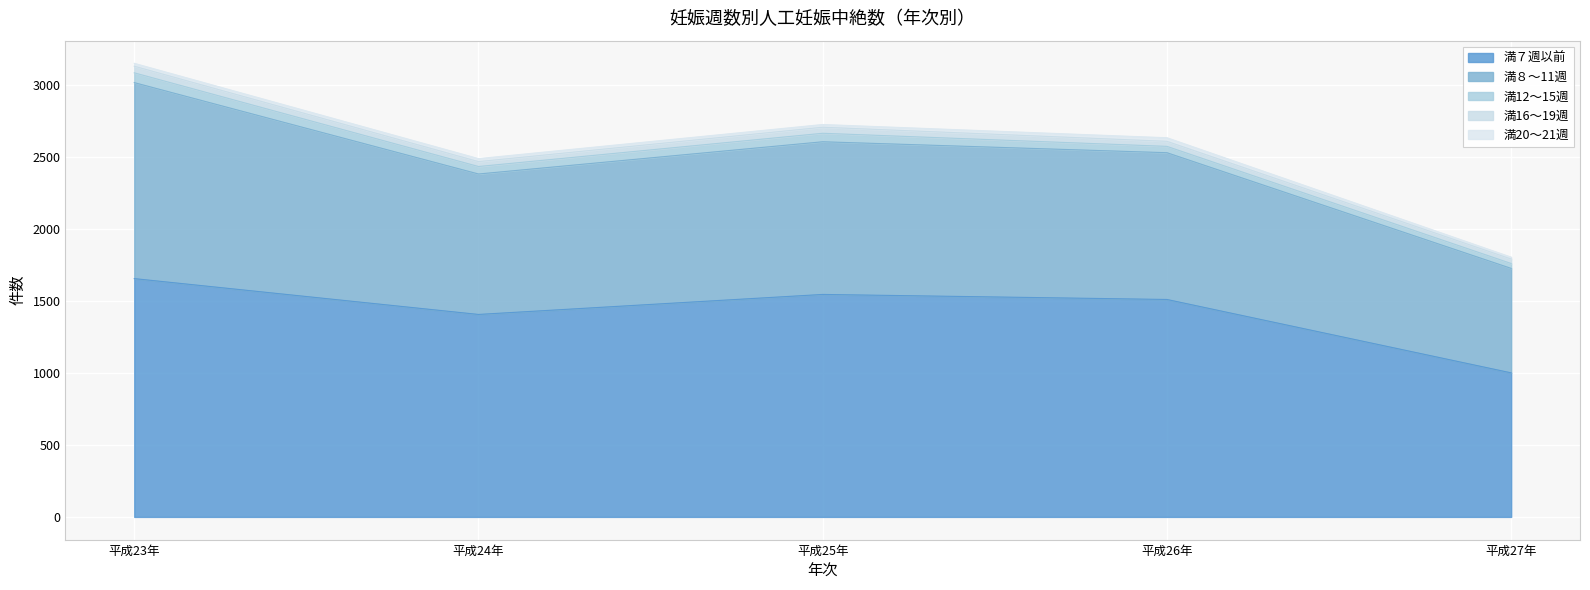

How many series are shown in this chart?

5